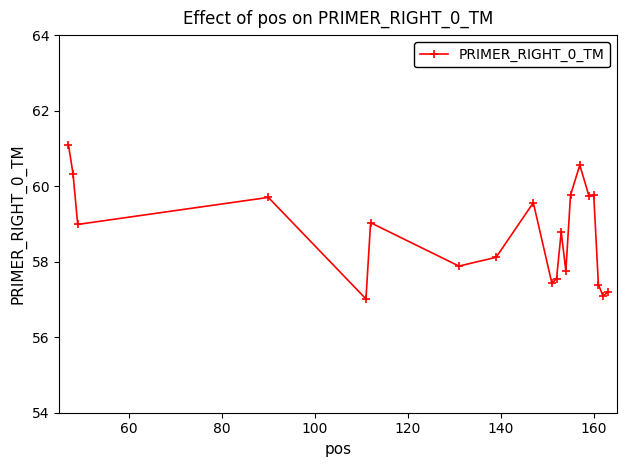

What is the value of the 16th point from the left?

59.7